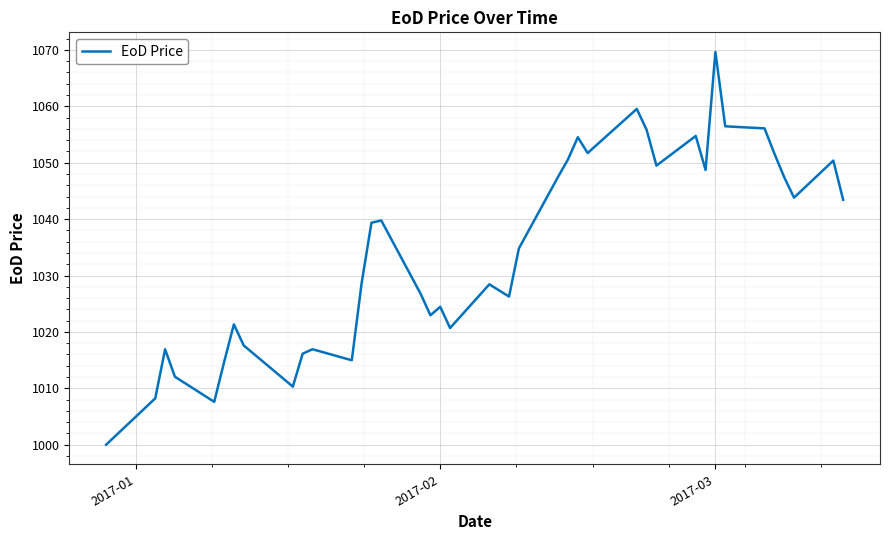

What is the maximum value shown in the chart?

1069.6